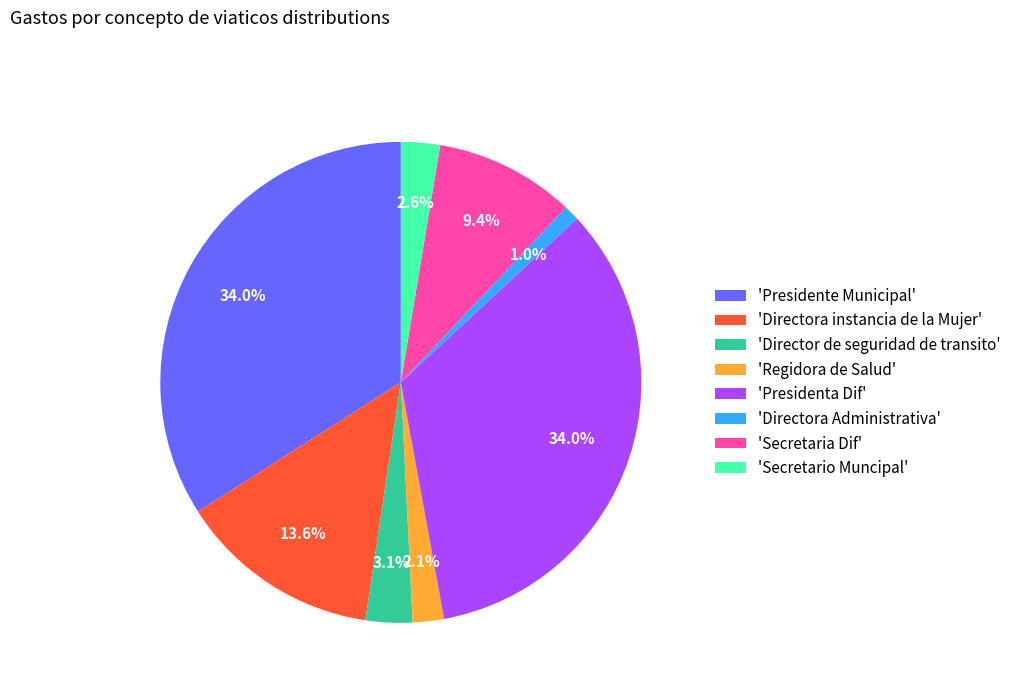

Count the number of slices in the pie.

8